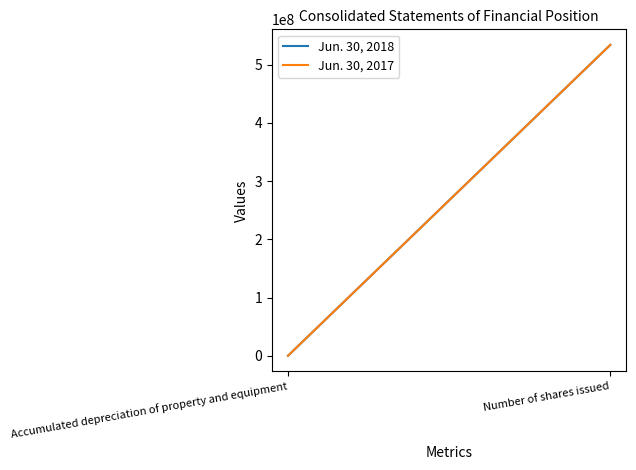

What is the total value across all series at Accumulated depreciation of property and equipment?

653260